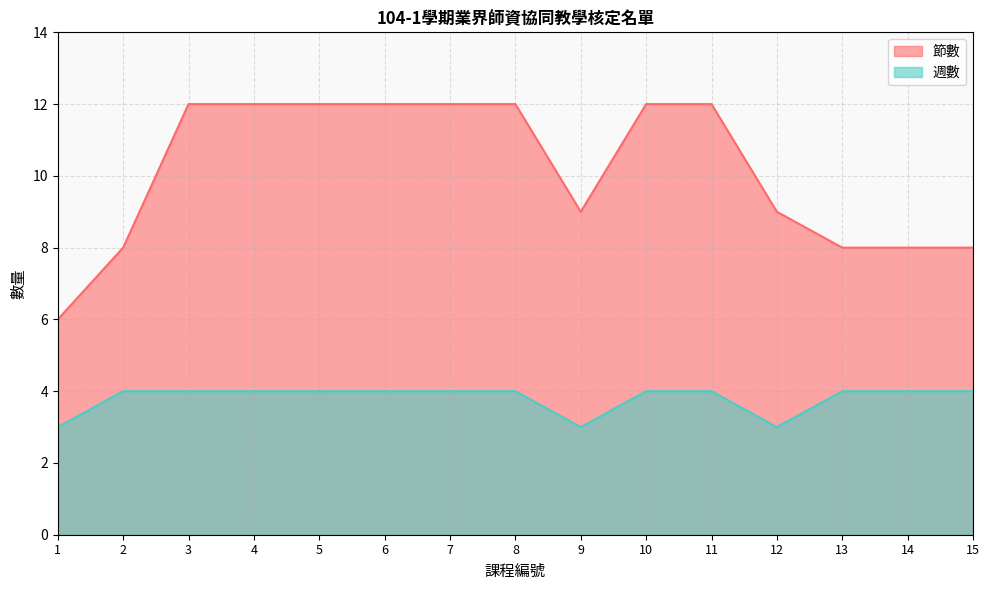

What is the sum of all 週數 values?

57